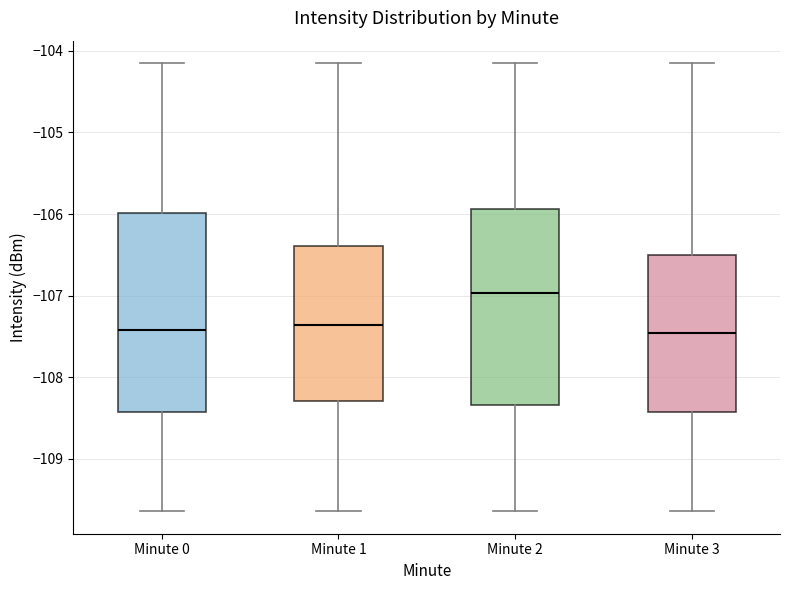

Where is the upper edge of the box for Minute 2 on the y-axis? The values are not printed on the chart, so give them approximately, as read against the axis.

-105.9